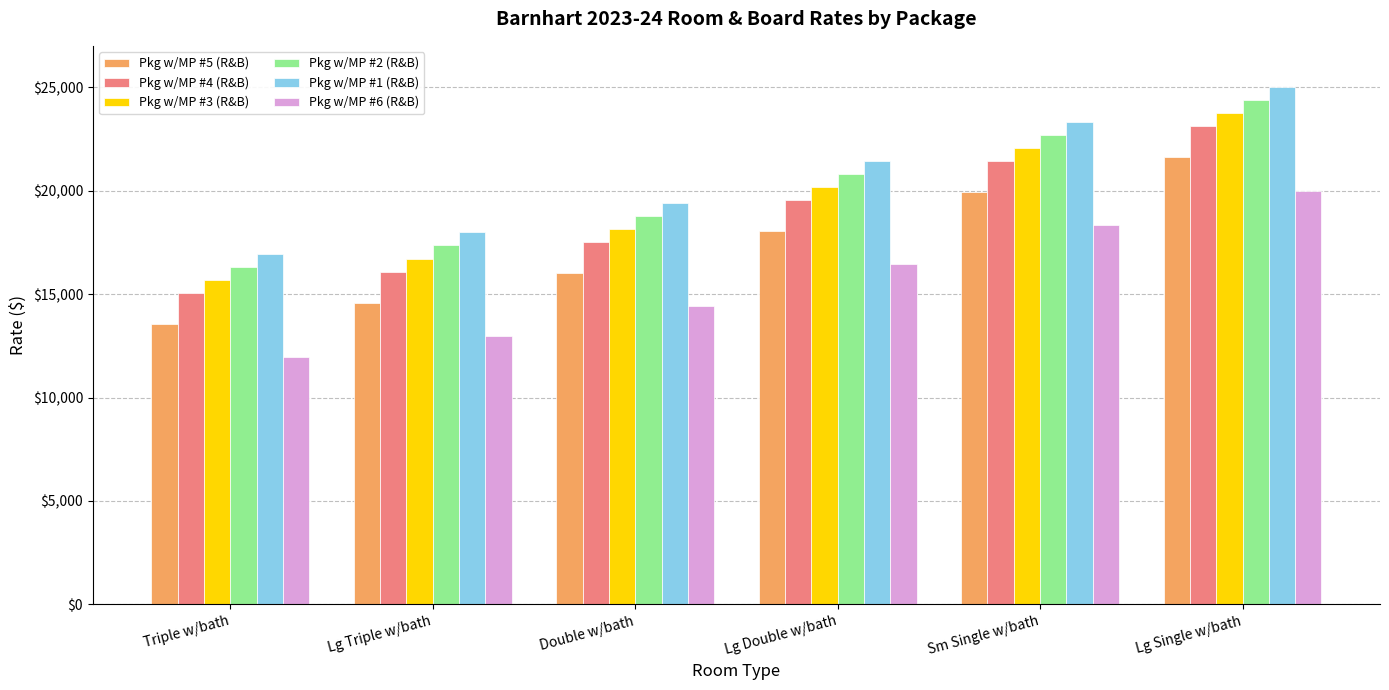

Is it true that Pkg w/MP #1 (R&B) equals 25004 at Lg Single w/bath?

True